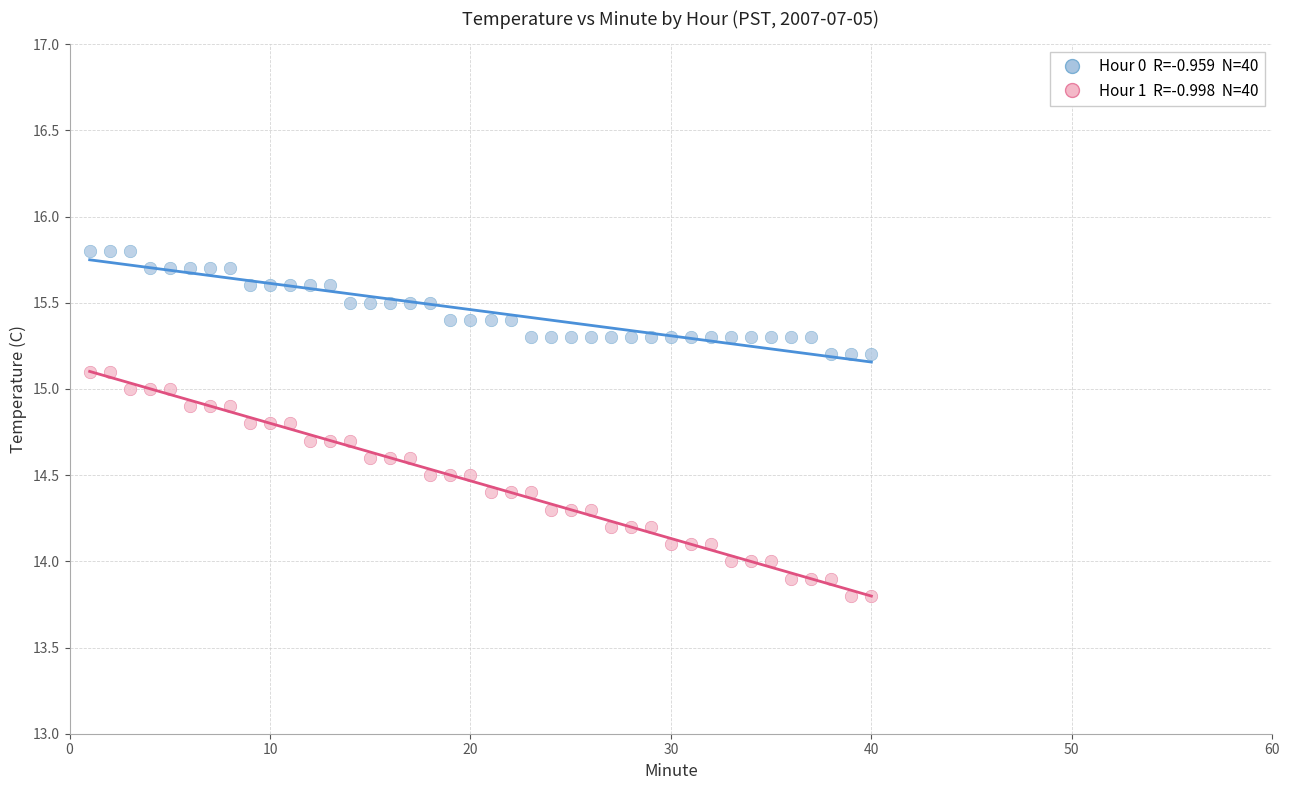

Across all data points, what is the range of X values (max minus min)?

39.0